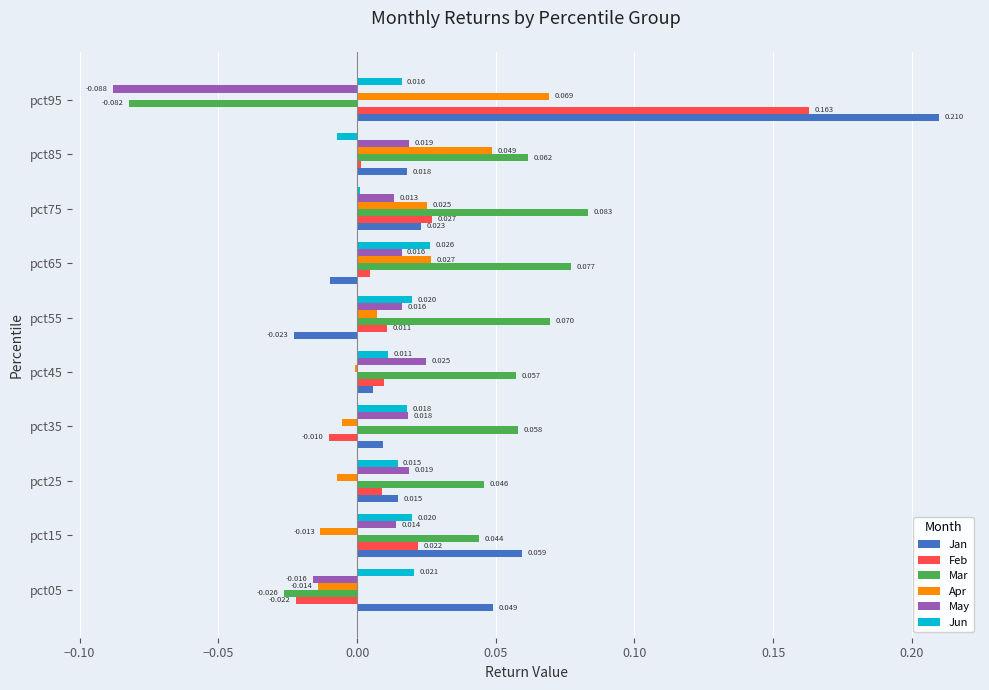

At which category is the sum across all series the highest?

pct95